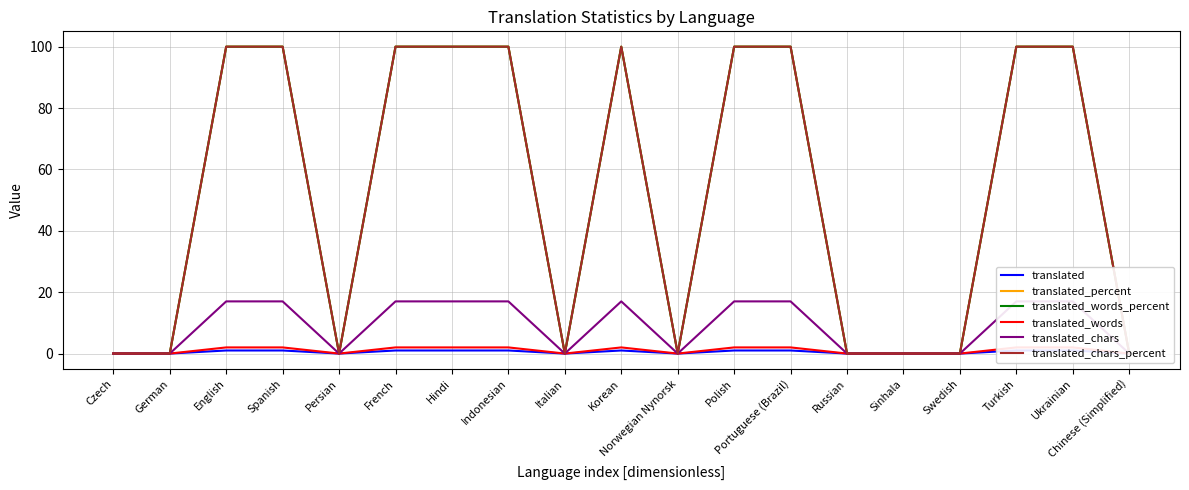

What is the label of the 6th point from the right?

Russian